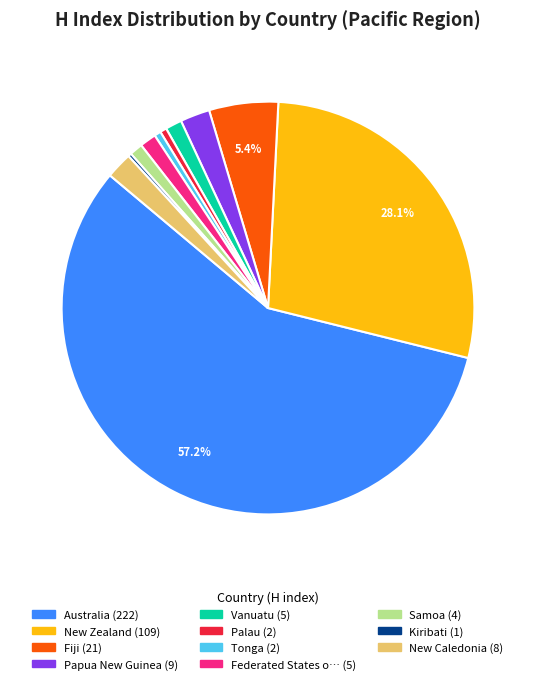

Is there a majority slice in this chart?

Yes